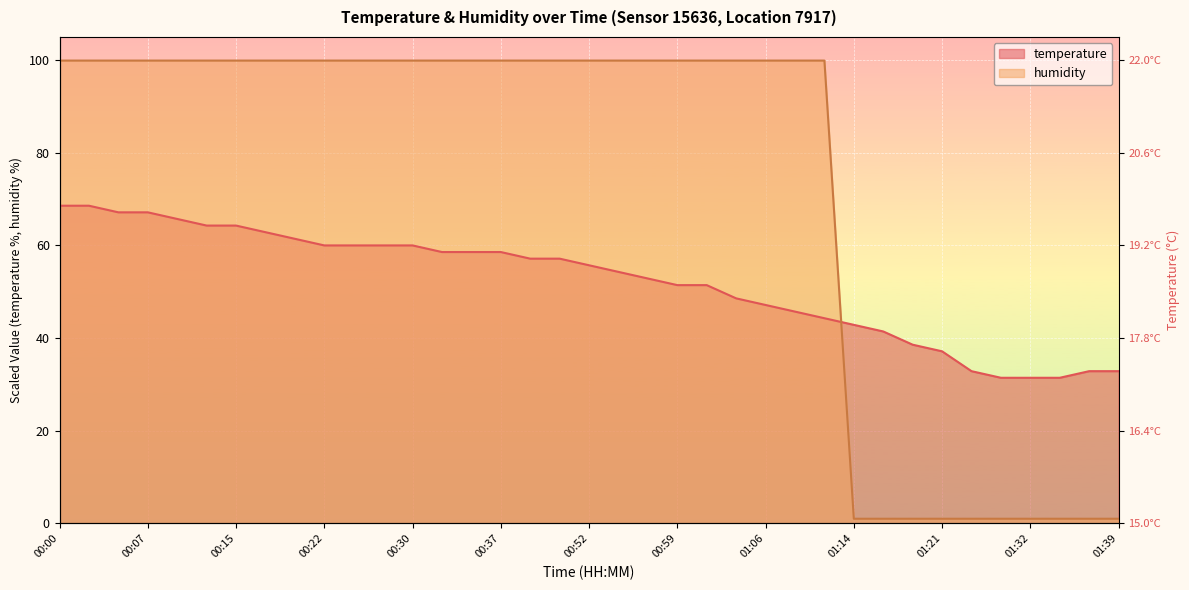

What position from the right is 01:35?

3